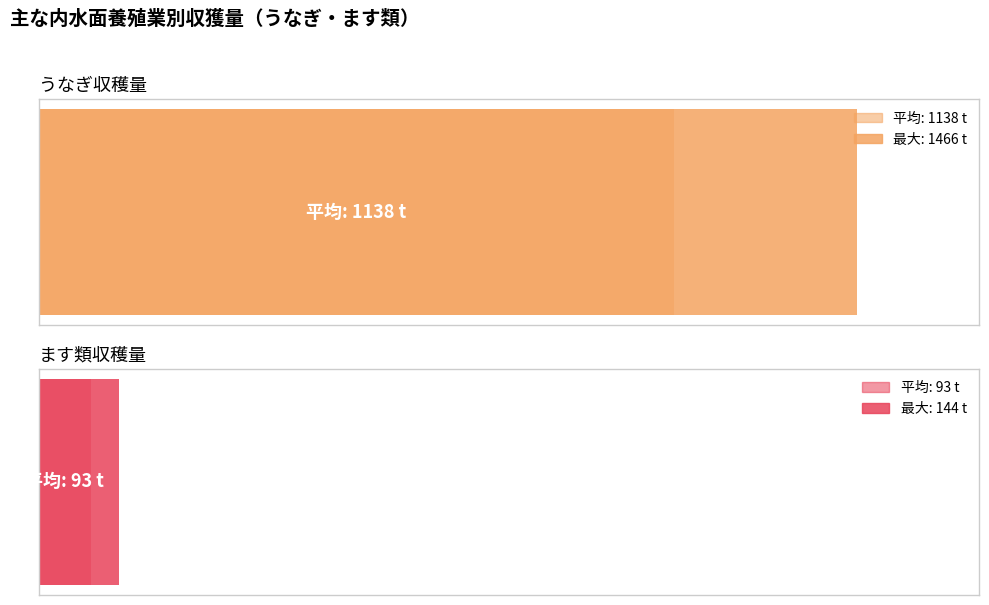

Which series changed the most between 44 and 53?

うなぎ収穫量